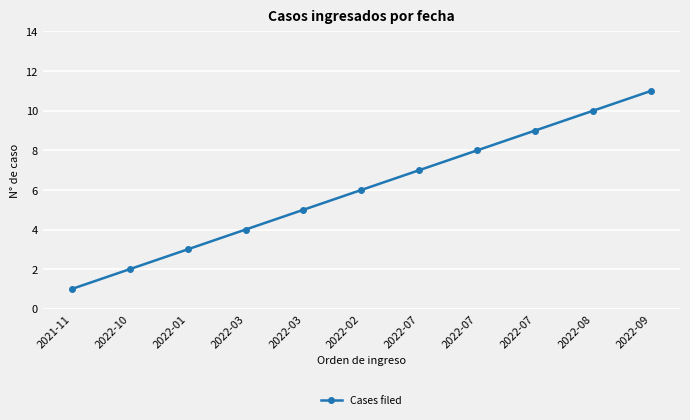

What is the sum of all values?

66